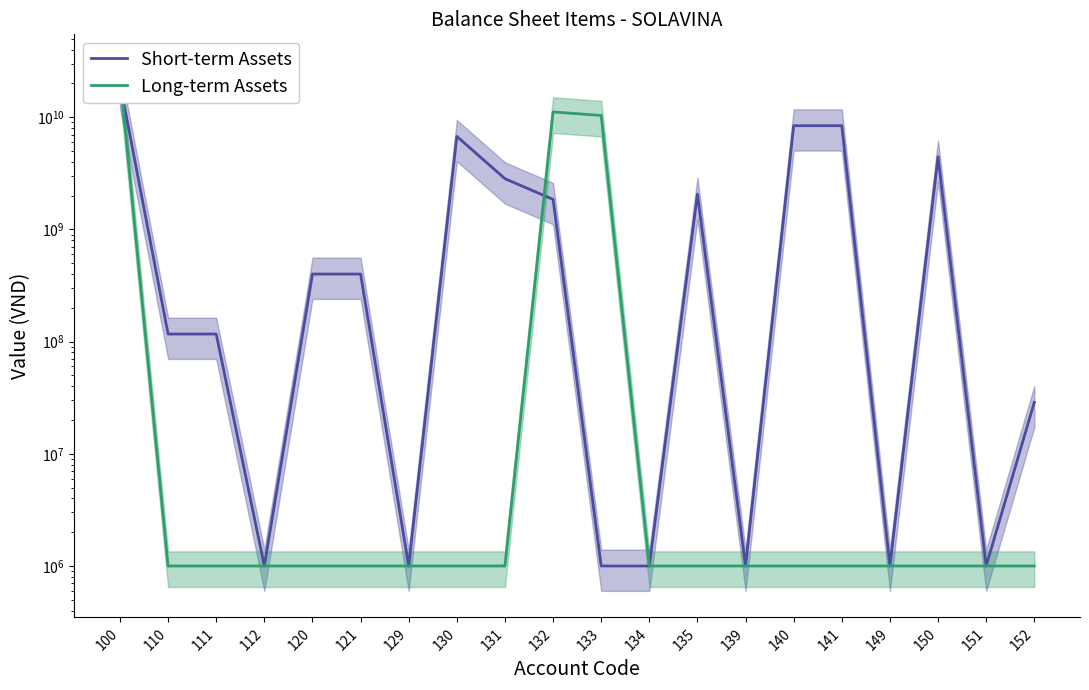

At 132, list the series in order from smallest to largest.

Short-term Assets, Long-term Assets